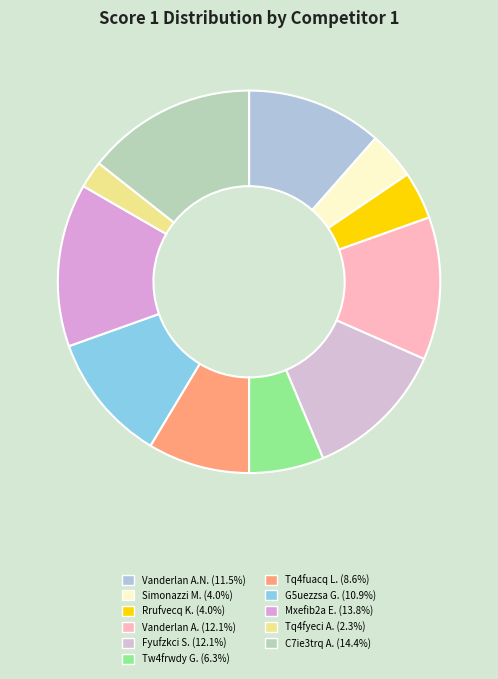

To the nearest percent, what is the average slice percentage?

9%